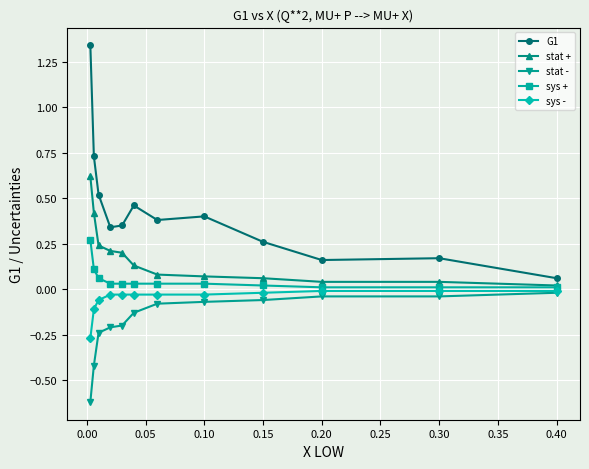

What is the minimum value for stat -?

-0.6